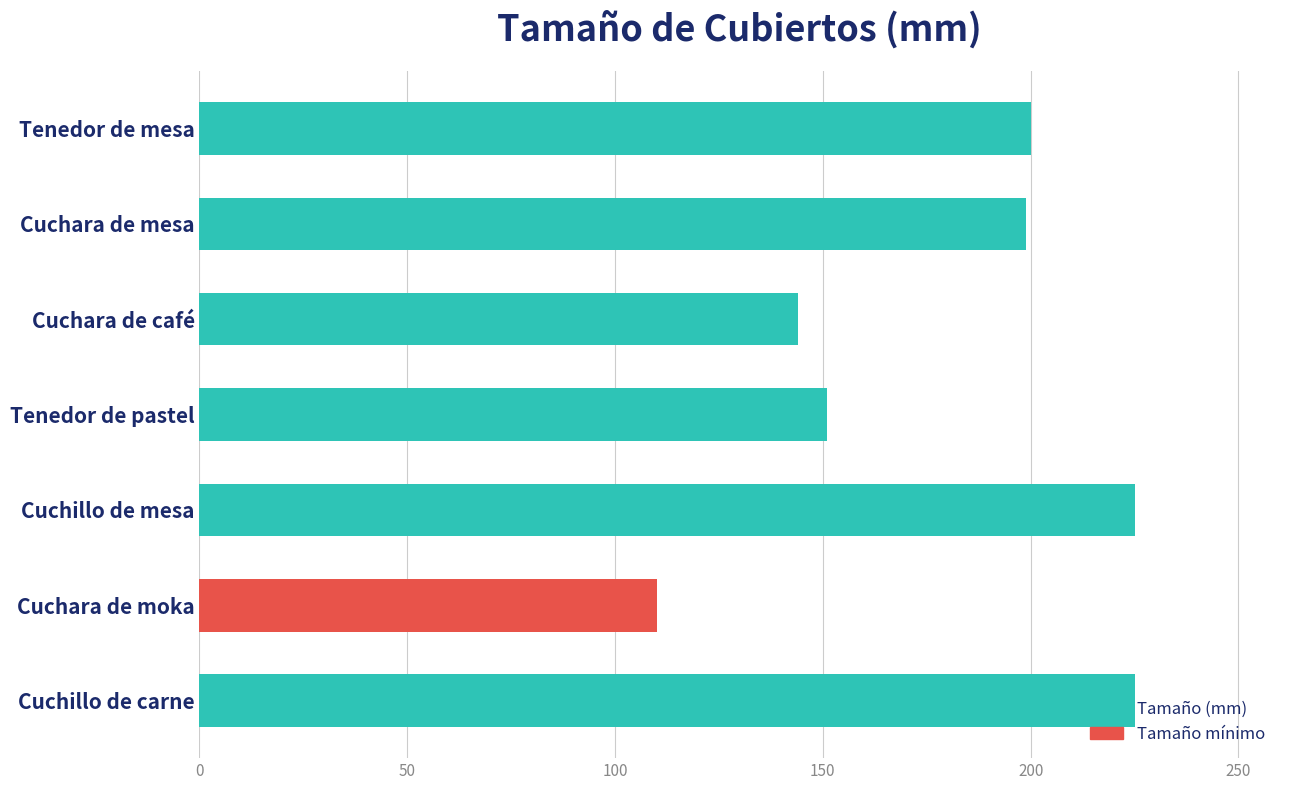

How many bars are there in total?

7